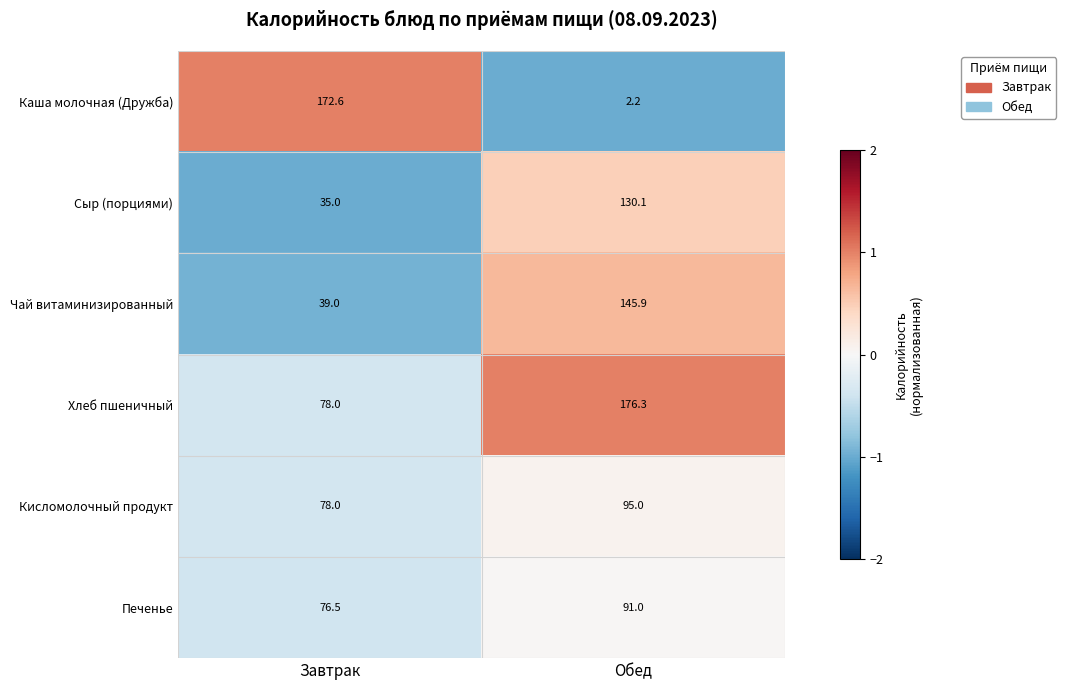

What is the total value across all series at Завтрак?

479.1